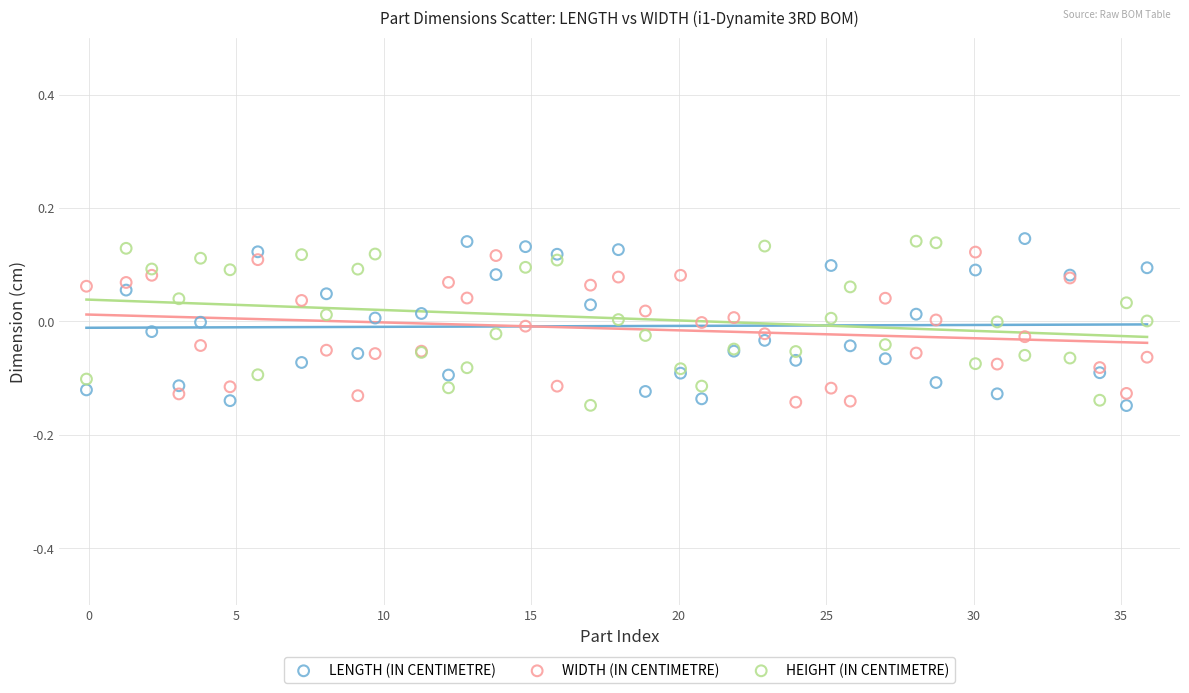

What are all the series names shown in the legend?

LENGTH (IN CENTIMETRE), WIDTH (IN CENTIMETRE), HEIGHT (IN CENTIMETRE)